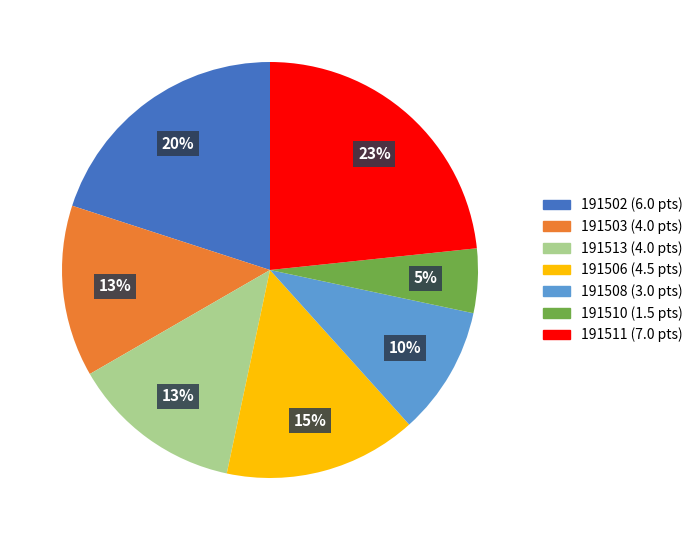

To the nearest percent, what is the difference between the 191503 and 191511 slice percentages?

10%